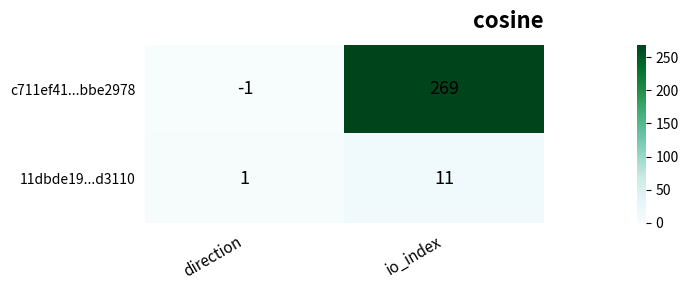

What is the sum of all 11dbde19...d3110 values?

12